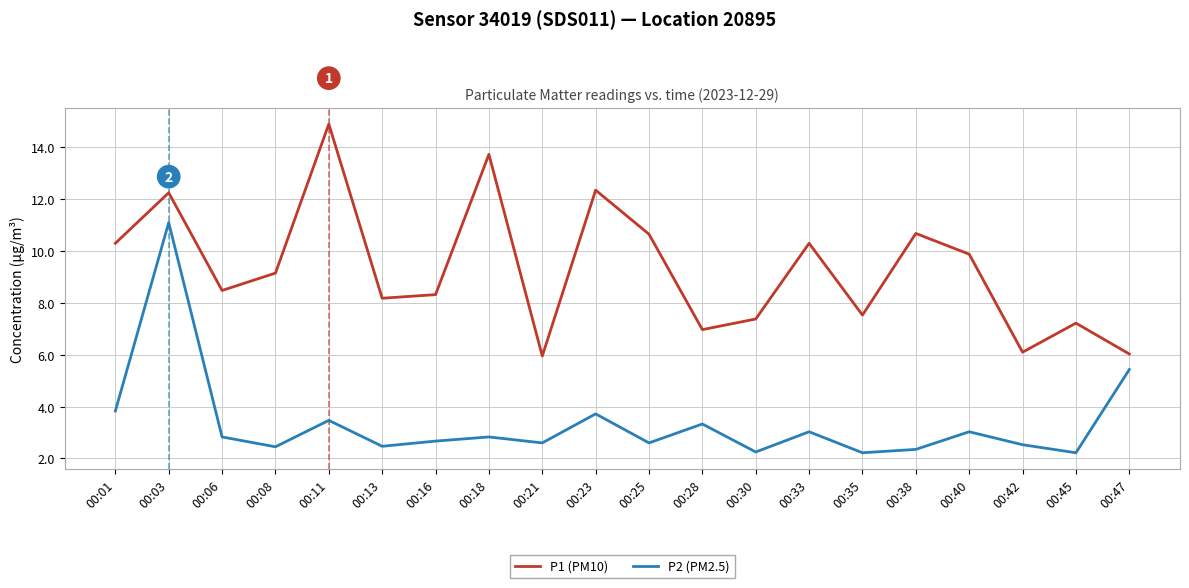

What is the difference between the P1 (PM10) values at 00:06 and 00:23?

3.9